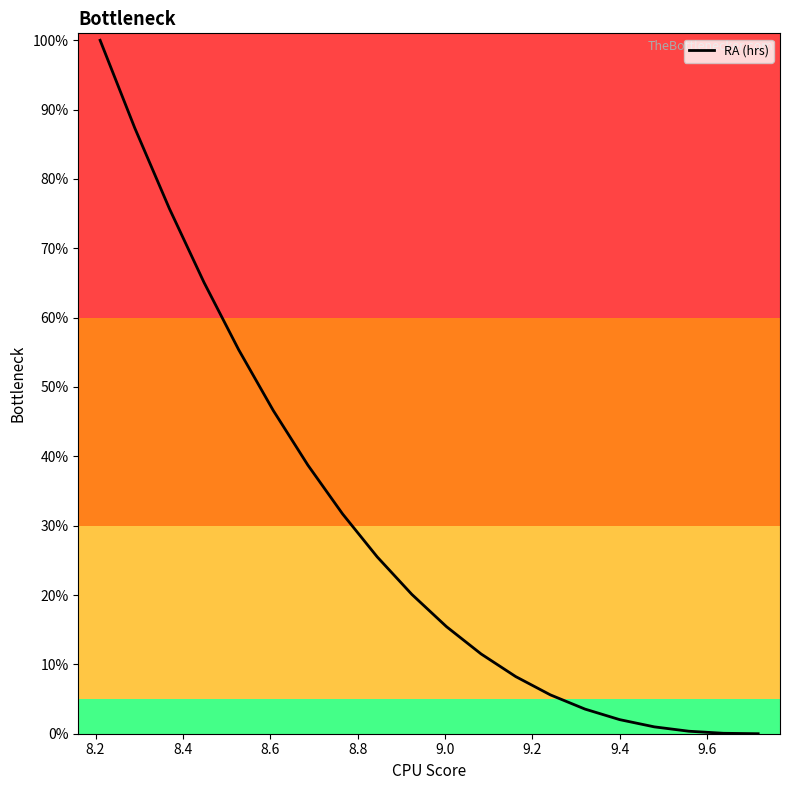

What is the maximum value shown in the chart?

100.0